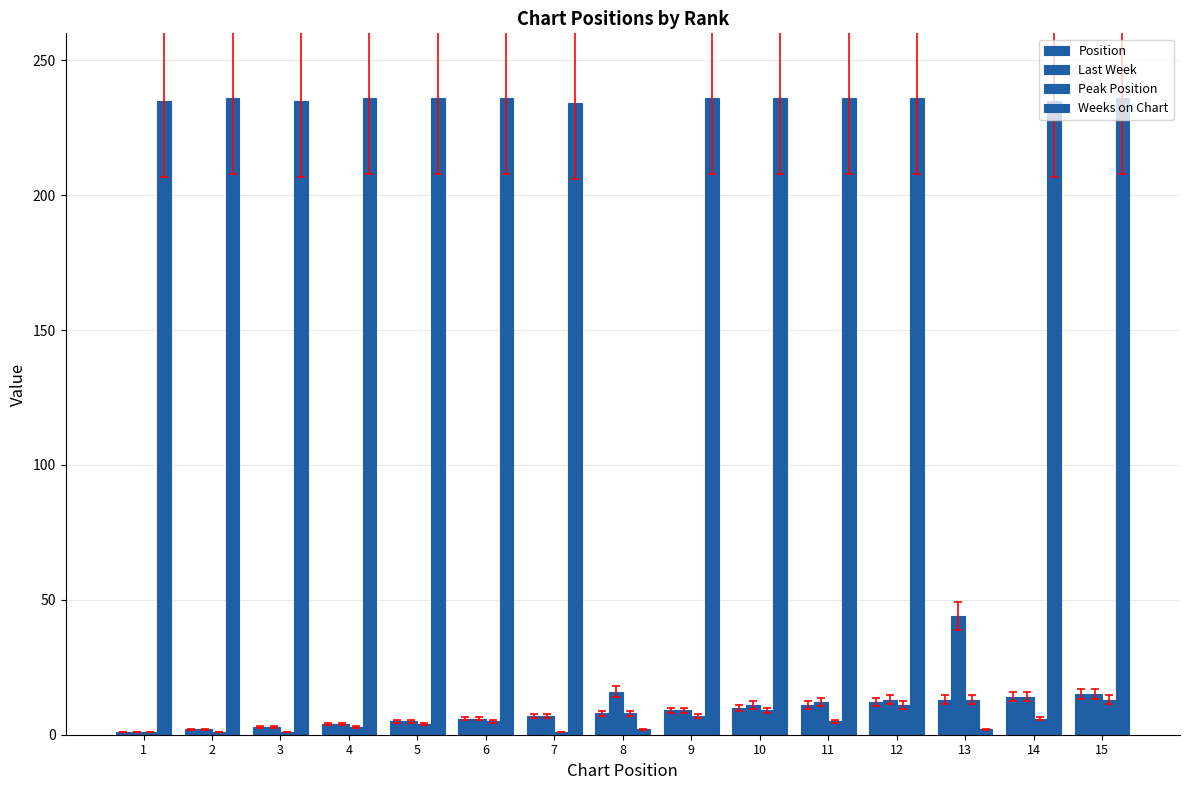

How many groups of bars are there?

15